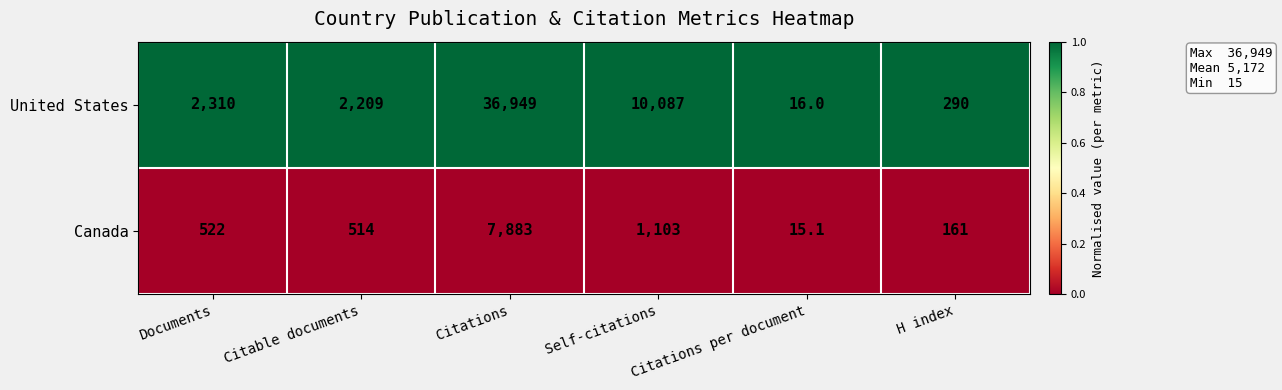

True or false: United States has a value of 395.9 at H index.

False